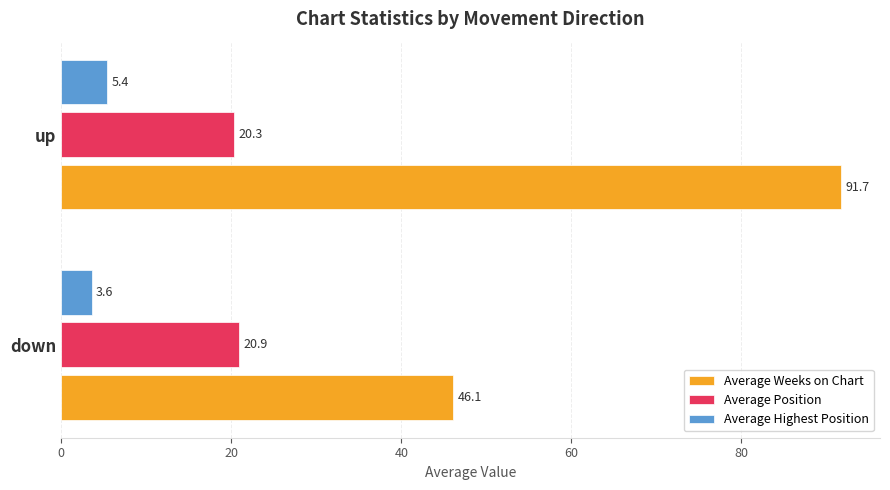

At how many categories does at least one series exceed 64?

1